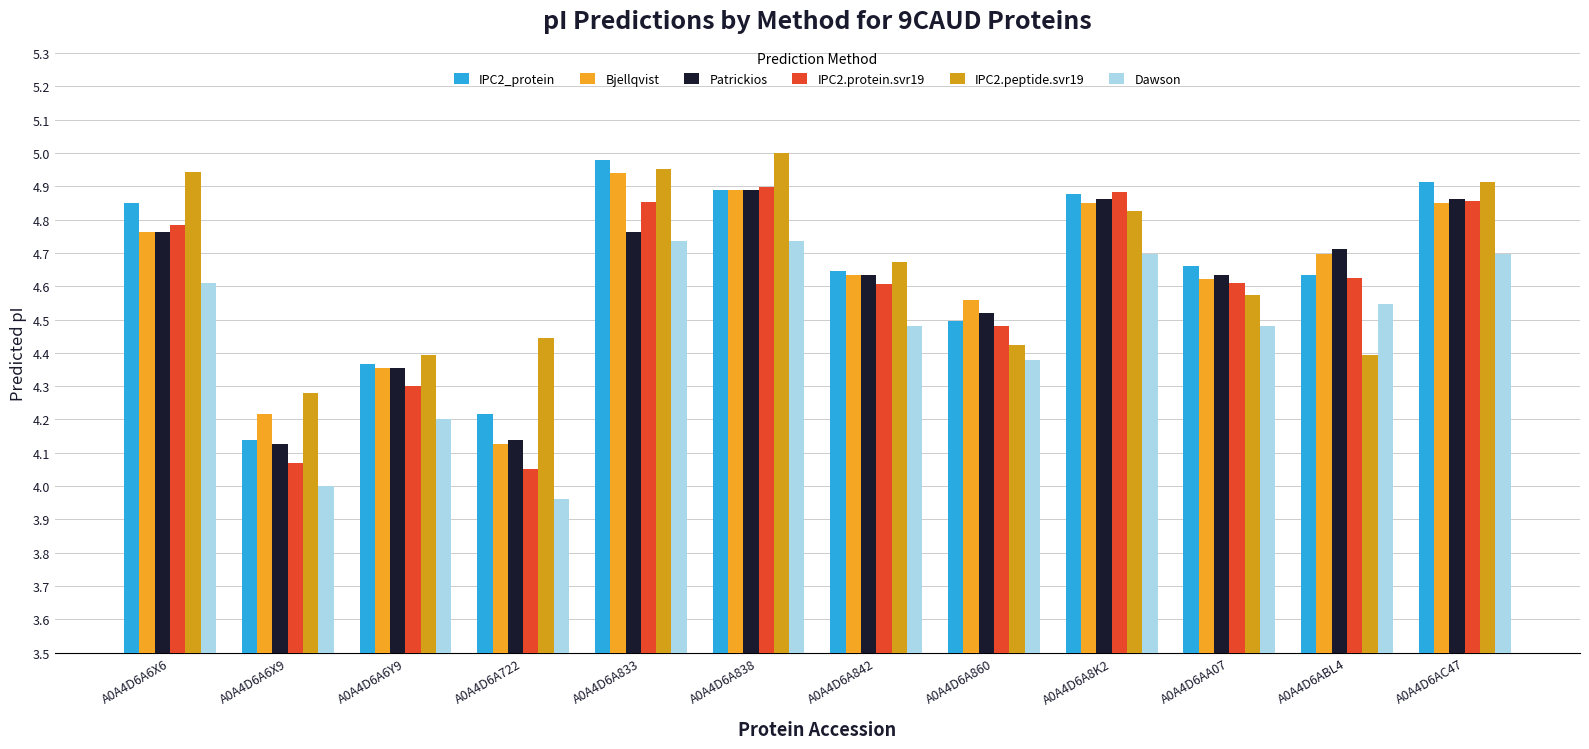

What are all the series names shown in the legend?

IPC2_protein, Bjellqvist, Patrickios, IPC2.protein.svr19, IPC2.peptide.svr19, Dawson